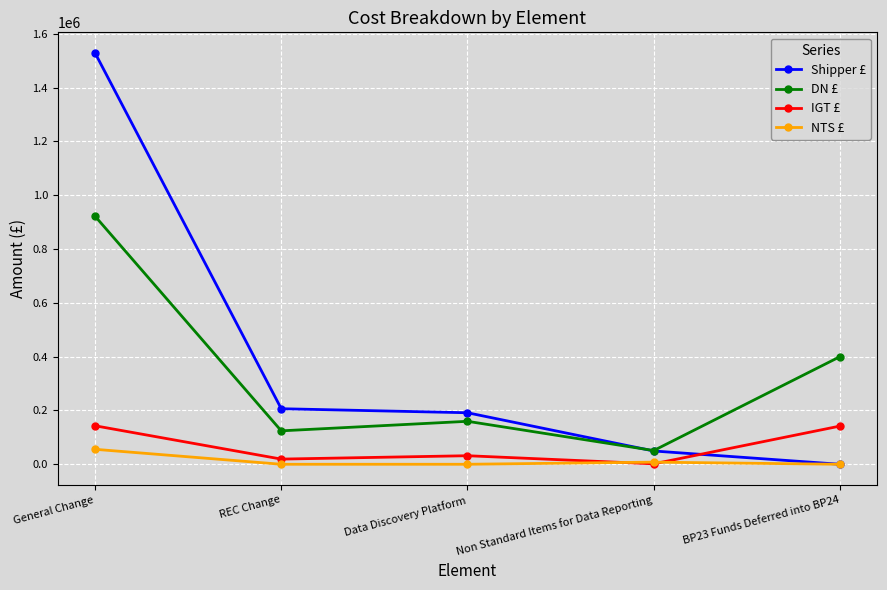

At which label does IGT £ reach its minimum?

Non Standard Items for Data Reporting